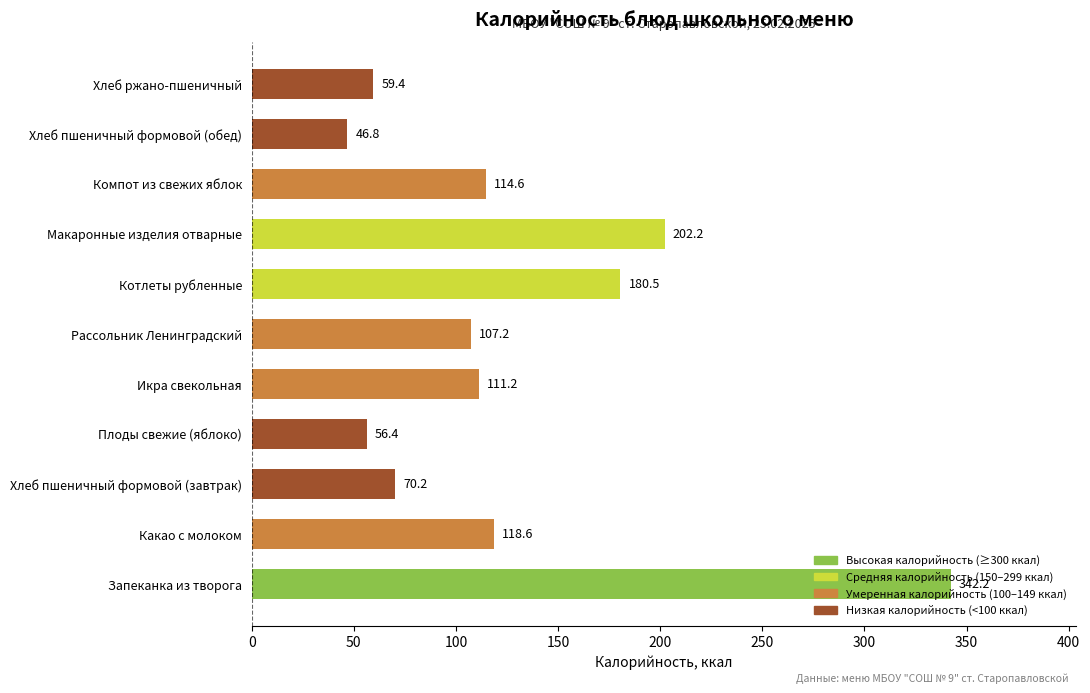

At which label is the value closest to 194?

Макаронные изделия отварные